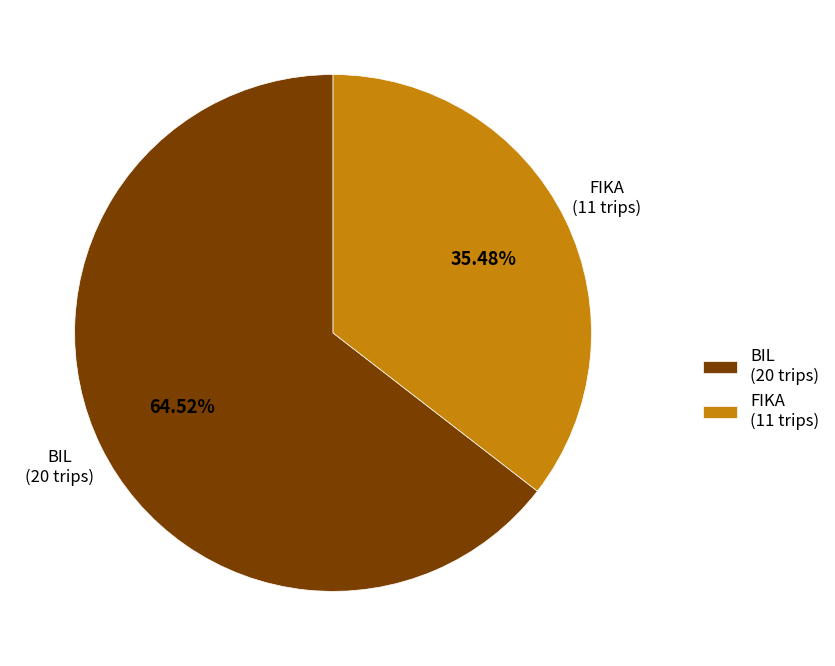

Is the sum of FIKA and BIL greater than half?

Yes